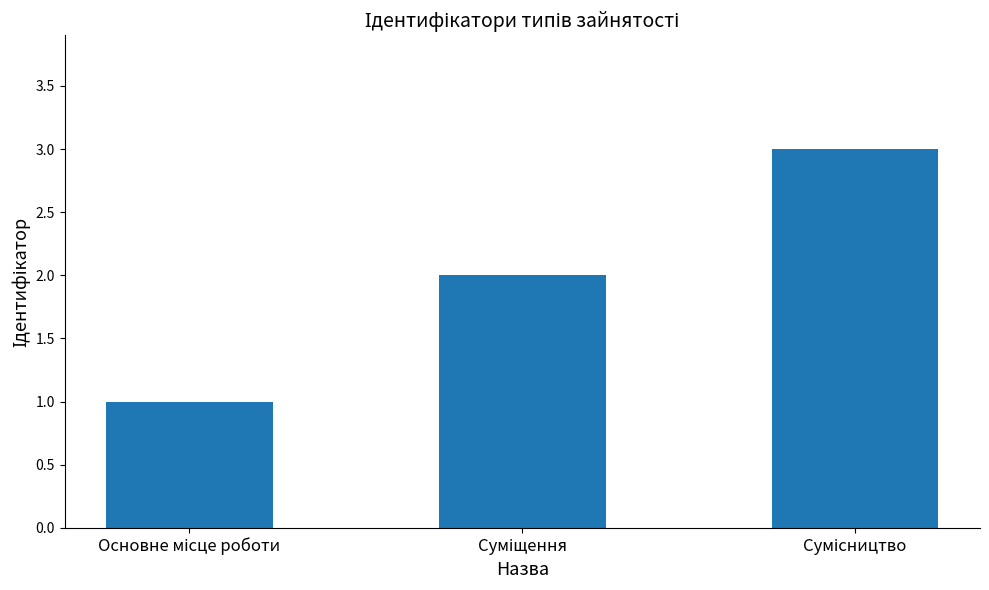

How many series are shown in this chart?

1